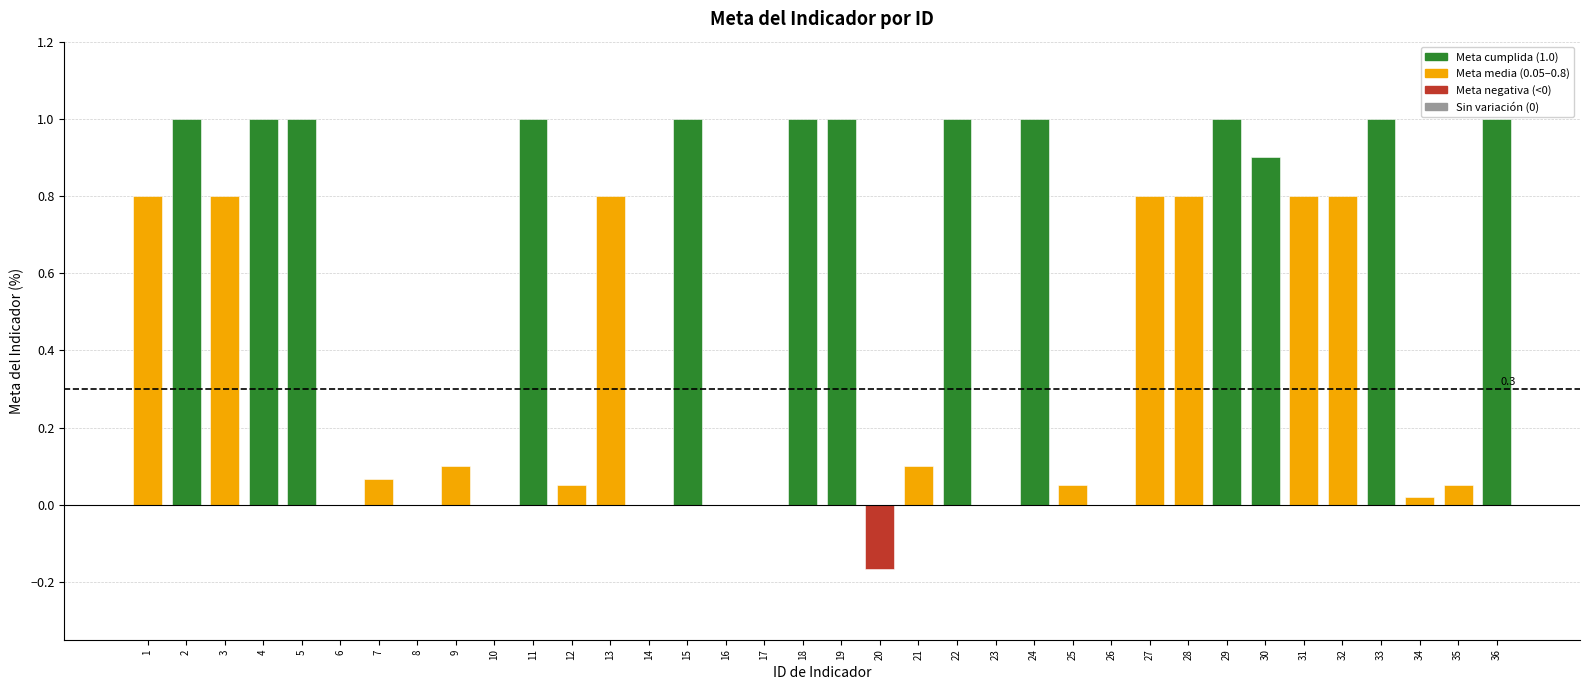

How many categories are shown in the chart?

36